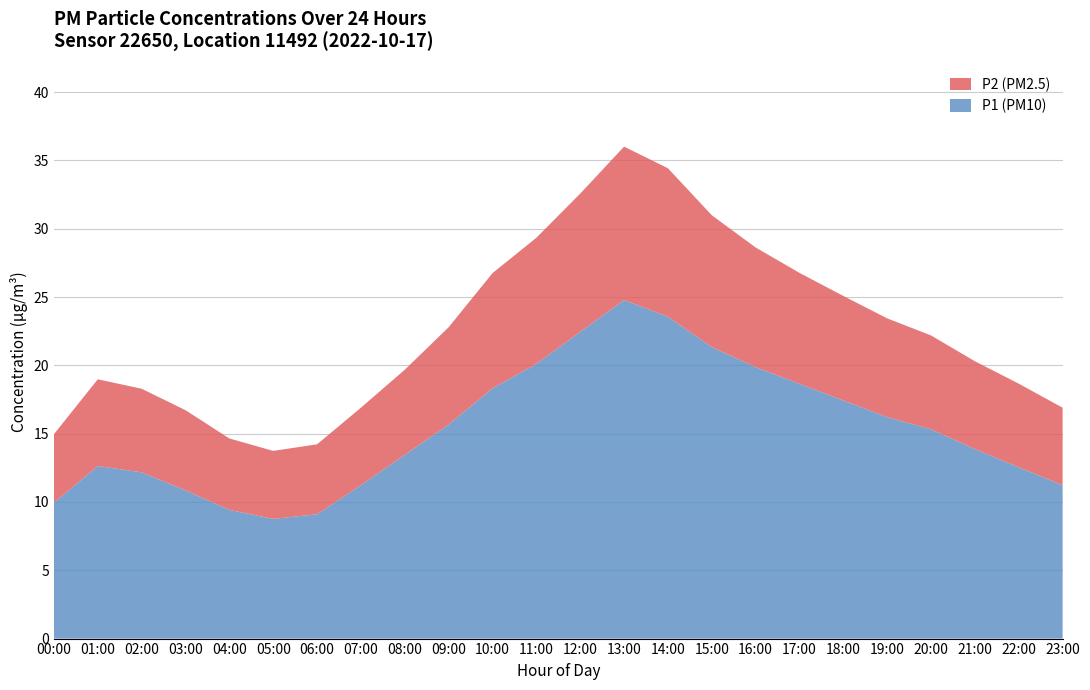

Reading right to left, extract all data points from this chart.

P1: 23:00=11.2	22:00=12.5	21:00=13.9	20:00=15.3	19:00=16.2	18:00=17.4	17:00=18.6	16:00=19.9	15:00=21.3	14:00=23.6	13:00=24.8	12:00=22.4	11:00=20.1	10:00=18.3	09:00=15.7	08:00=13.4	07:00=11.2	06:00=9.1	05:00=8.8	04:00=9.4	03:00=10.8	02:00=12.2	01:00=12.6	00:00=9.9
P2: 23:00=5.7	22:00=6.1	21:00=6.4	20:00=6.9	19:00=7.2	18:00=7.7	17:00=8.1	16:00=8.8	15:00=9.7	14:00=10.9	13:00=11.2	12:00=10.1	11:00=9.2	10:00=8.4	09:00=7.1	08:00=6.2	07:00=5.7	06:00=5.1	05:00=5.0	04:00=5.2	03:00=5.9	02:00=6.1	01:00=6.3	00:00=5.0